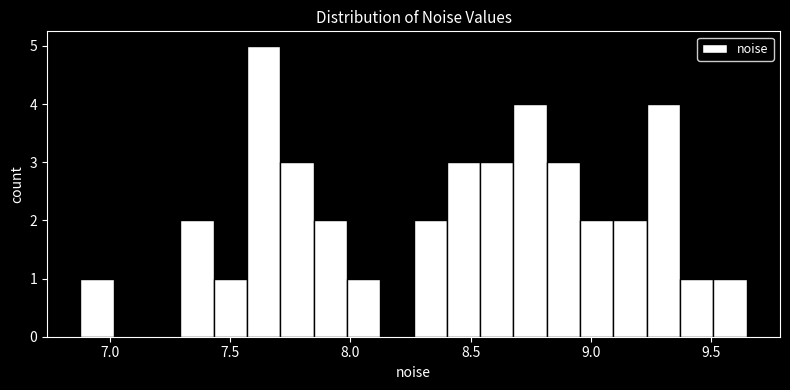

Around what value on the x-axis is the tallest bar? Give the approximate position of its centre, as read against the axis.

7.65